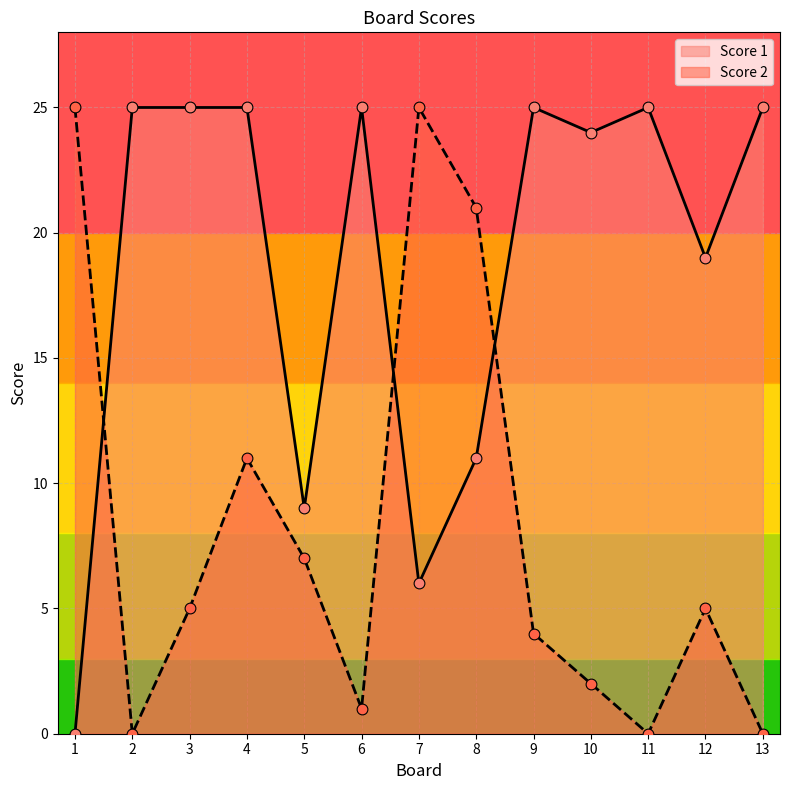

Which series contains the highest Y value?

Score 2